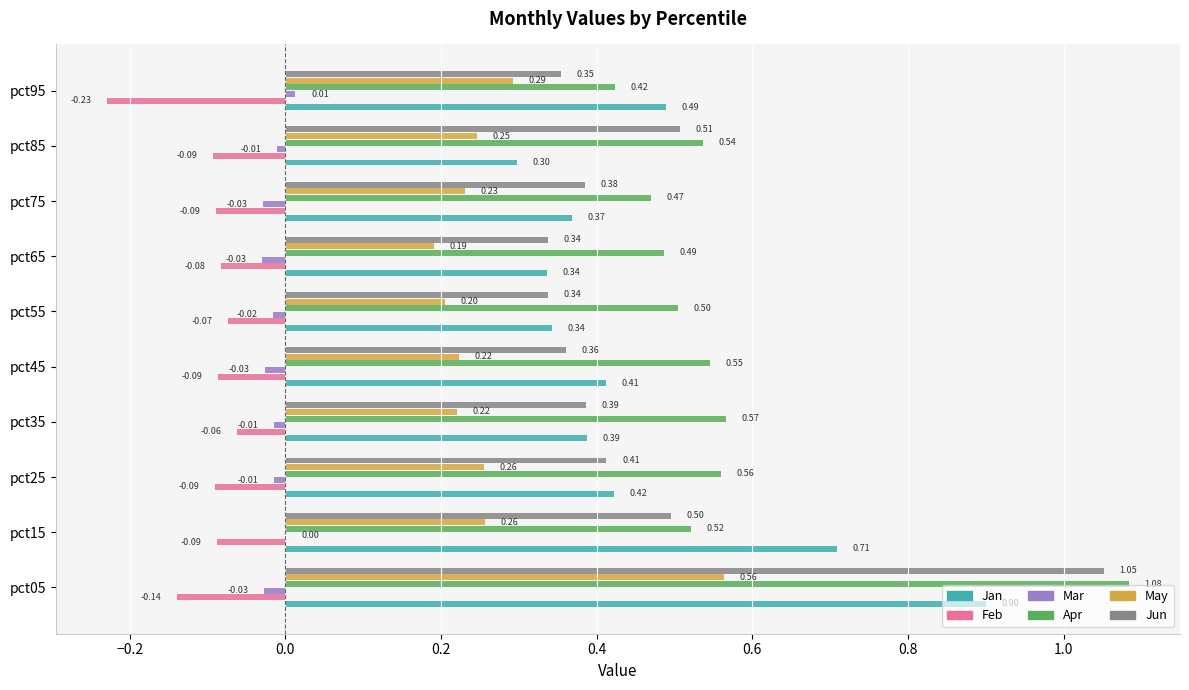

At which category is the sum across all series the highest?

pct05